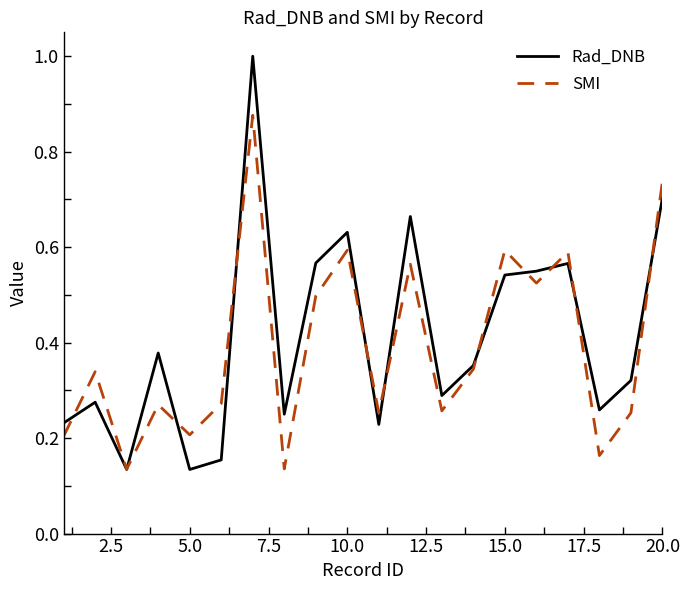

What are all the series names shown in the legend?

Rad_DNB, SMI